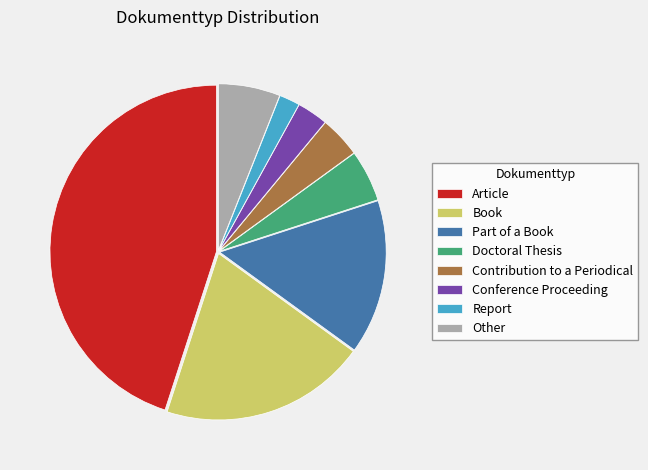

Is the sum of Report and Book greater than half?

No